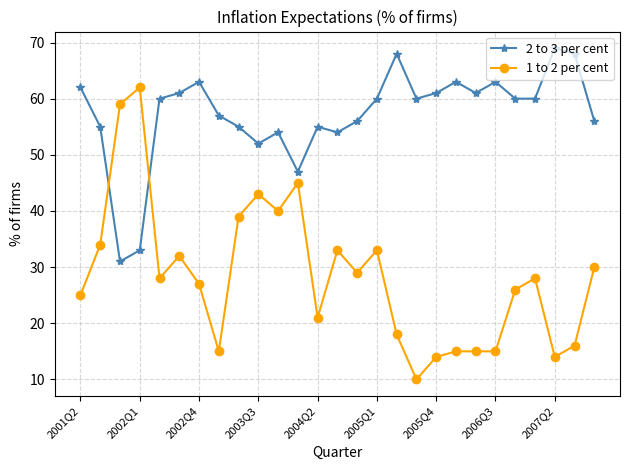

Rank the series by their average value, from lowest to highest.

1 to 2 per cent, 2 to 3 per cent